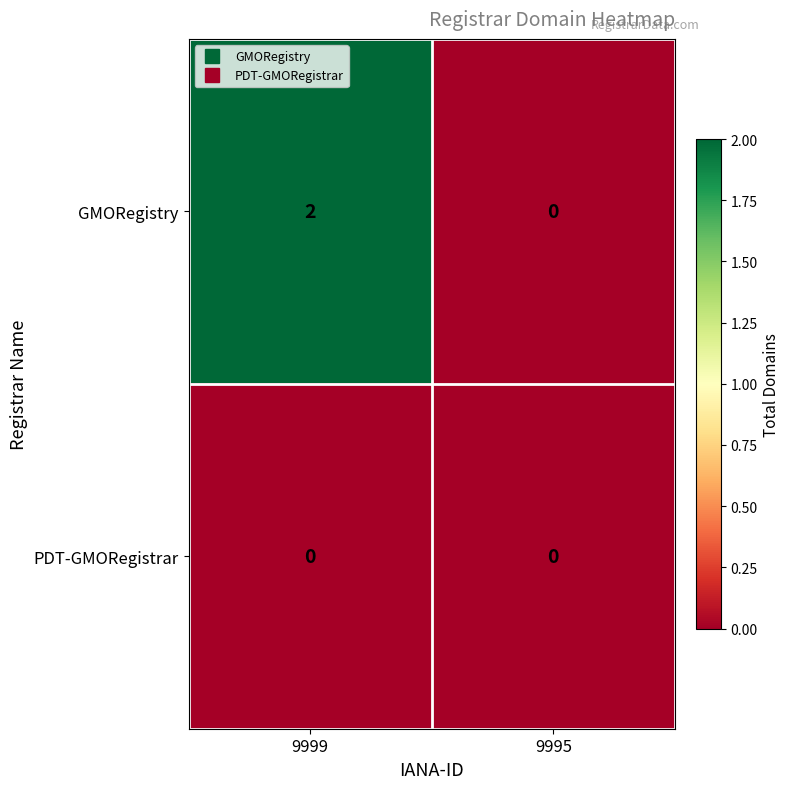

The PDT-GMORegistrar series shows 0 at 9999. True or false?

True